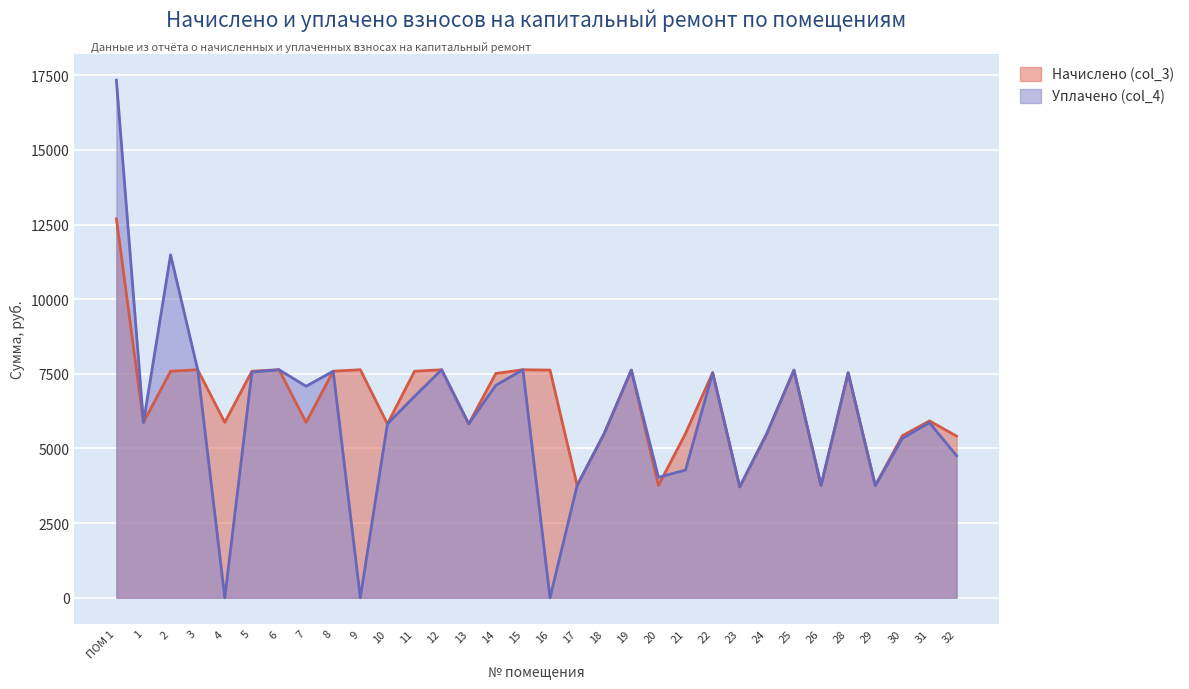

How many intersections are there between Начислено (col_3) and Уплачено (col_4)?

1